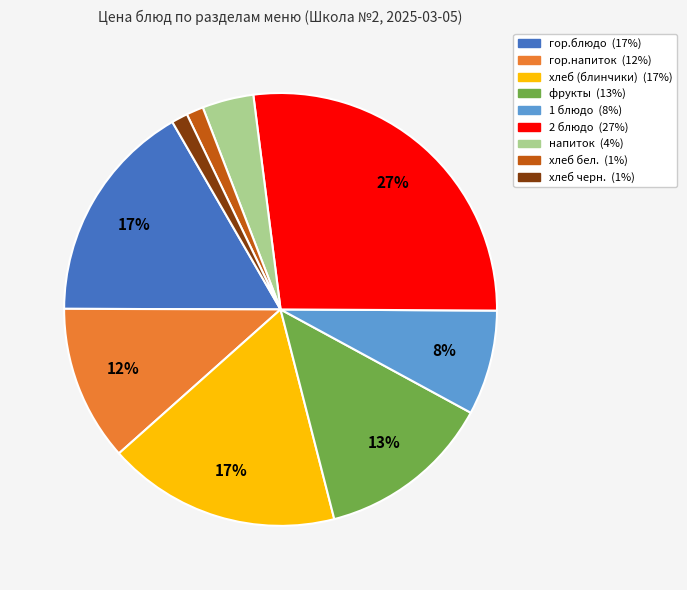

Which category has the biggest portion of the pie?

2 блюдо